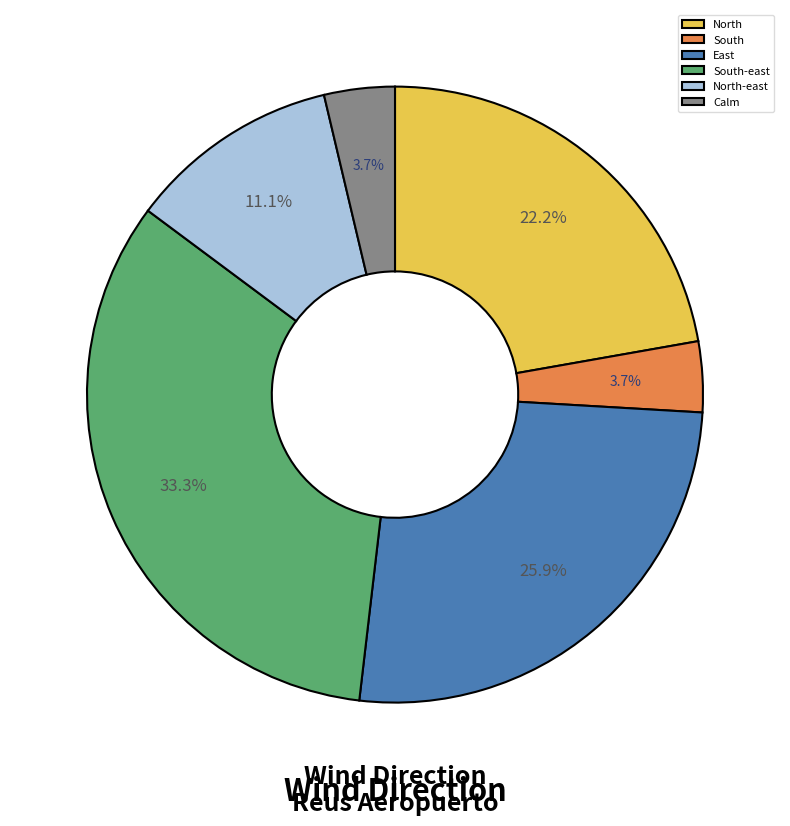

Is there a majority slice in this chart?

No